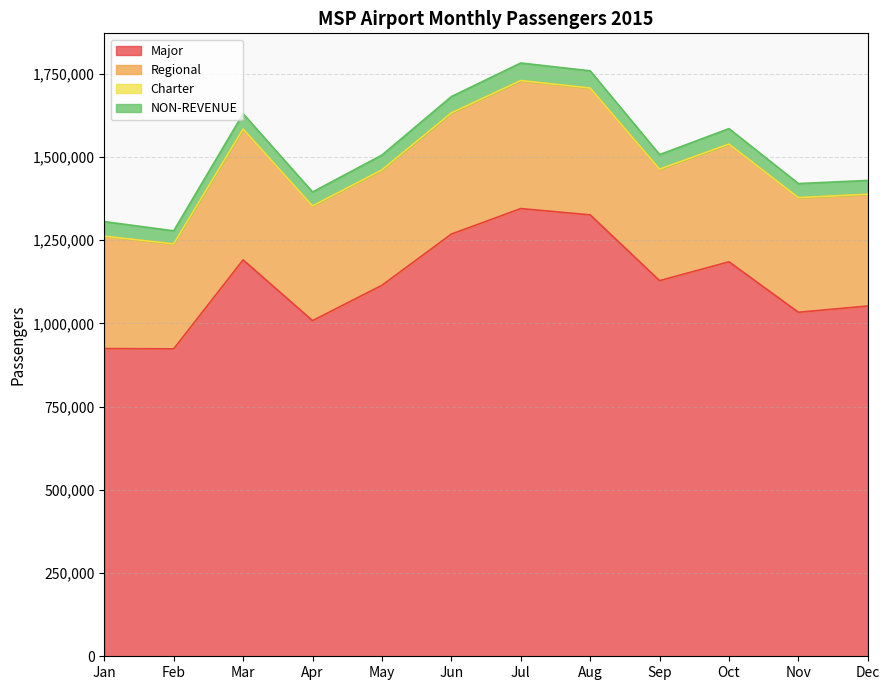

What is the average value of the Charter series?

195